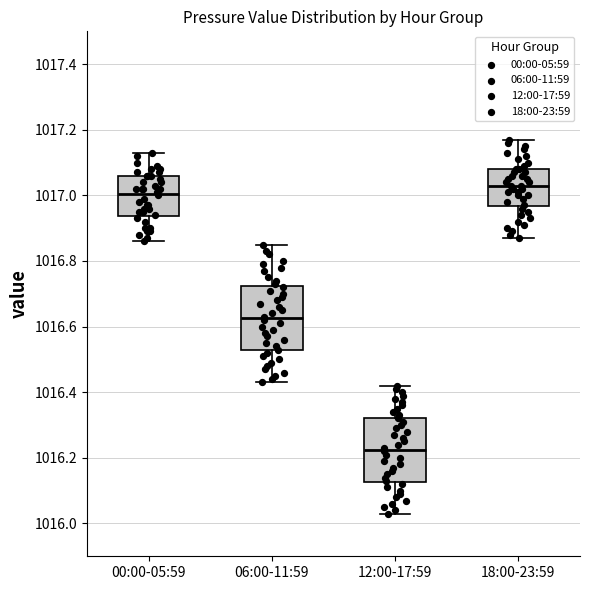

Reading left to right, read every box against the y-axis: the position of its median line, the range the box covers, and the ends of its whiskers. The values are not printed on the chart, so give them approximately, as read against the axis.

00:00-05:59: median 1017.00, box 1016.94 to 1017.06, whiskers 1016.86 to 1017.14
06:00-11:59: median 1016.62, box 1016.52 to 1016.72, whiskers 1016.44 to 1016.86
12:00-17:59: median 1016.22, box 1016.12 to 1016.32, whiskers 1016.04 to 1016.42
18:00-23:59: median 1017.04, box 1016.96 to 1017.08, whiskers 1016.88 to 1017.18